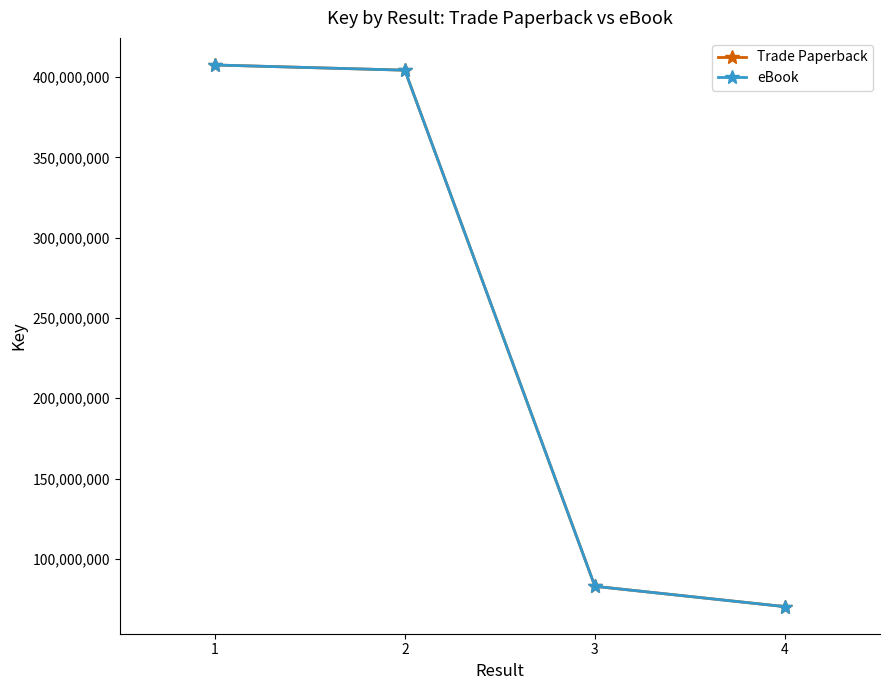

Reading right to left, extract all data points from this chart.

Trade Paperback: 70210519	82865439	404279715	407528458
eBook: 70210519	82865439	404279715	407528458